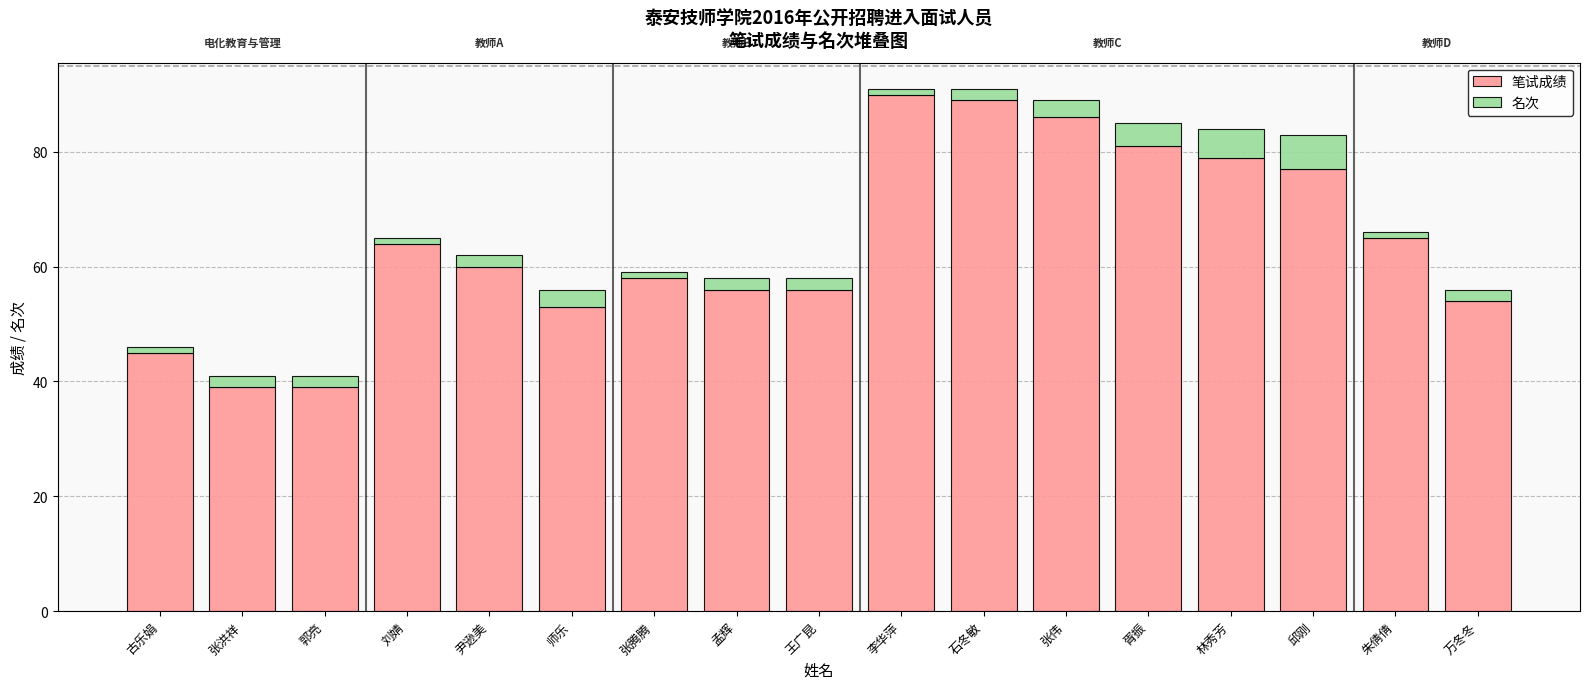

What is the lowest value of the 笔试成绩 series?

39